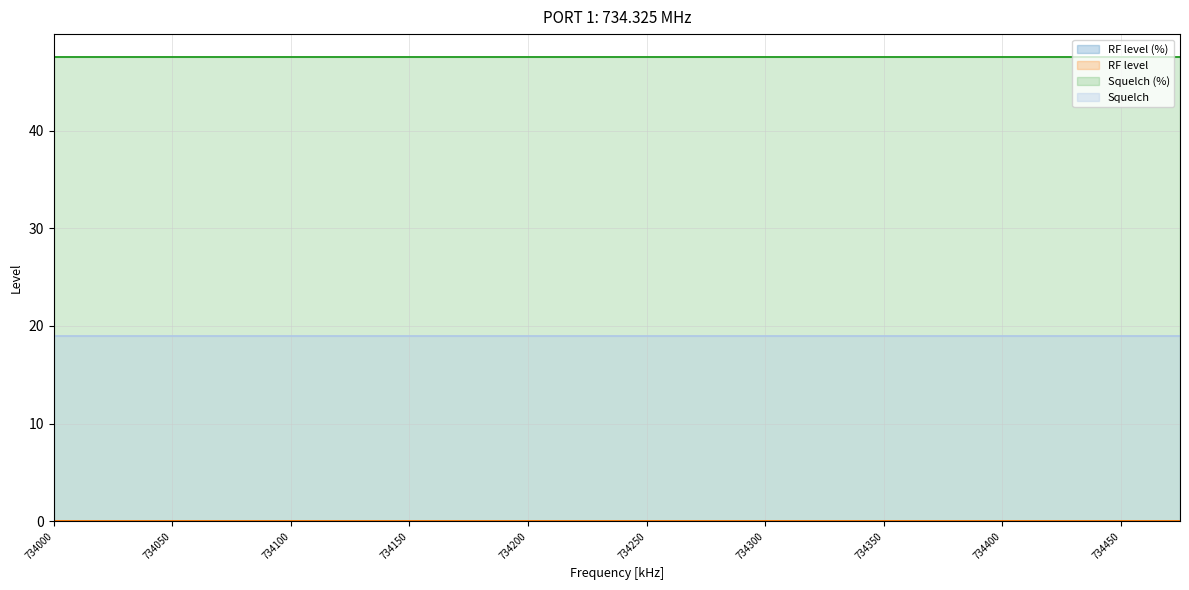

Reading right to left, what are all the values shown in this chart?

RF level (%): 734475=0.0	734450=0.0	734425=0.0	734400=0.0	734375=0.0	734350=0.0	734325=0.0	734300=0.0	734275=0.0	734250=0.0	734225=0.0	734200=0.0	734175=0.0	734150=0.0	734125=0.0	734100=0.0	734075=0.0	734050=0.0	734025=0.0	734000=0.0
RF level: 734475=0.0	734450=0.0	734425=0.0	734400=0.0	734375=0.0	734350=0.0	734325=0.0	734300=0.0	734275=0.0	734250=0.0	734225=0.0	734200=0.0	734175=0.0	734150=0.0	734125=0.0	734100=0.0	734075=0.0	734050=0.0	734025=0.0	734000=0.0
Squelch (%): 734475=47.5	734450=47.5	734425=47.5	734400=47.5	734375=47.5	734350=47.5	734325=47.5	734300=47.5	734275=47.5	734250=47.5	734225=47.5	734200=47.5	734175=47.5	734150=47.5	734125=47.5	734100=47.5	734075=47.5	734050=47.5	734025=47.5	734000=47.5
Squelch: 734475=19.0	734450=19.0	734425=19.0	734400=19.0	734375=19.0	734350=19.0	734325=19.0	734300=19.0	734275=19.0	734250=19.0	734225=19.0	734200=19.0	734175=19.0	734150=19.0	734125=19.0	734100=19.0	734075=19.0	734050=19.0	734025=19.0	734000=19.0